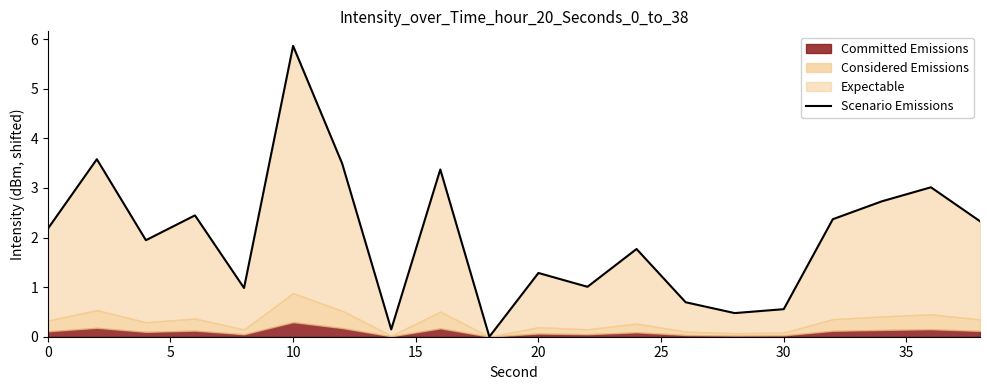

Is it true that the value at 30 is 0.2?

False